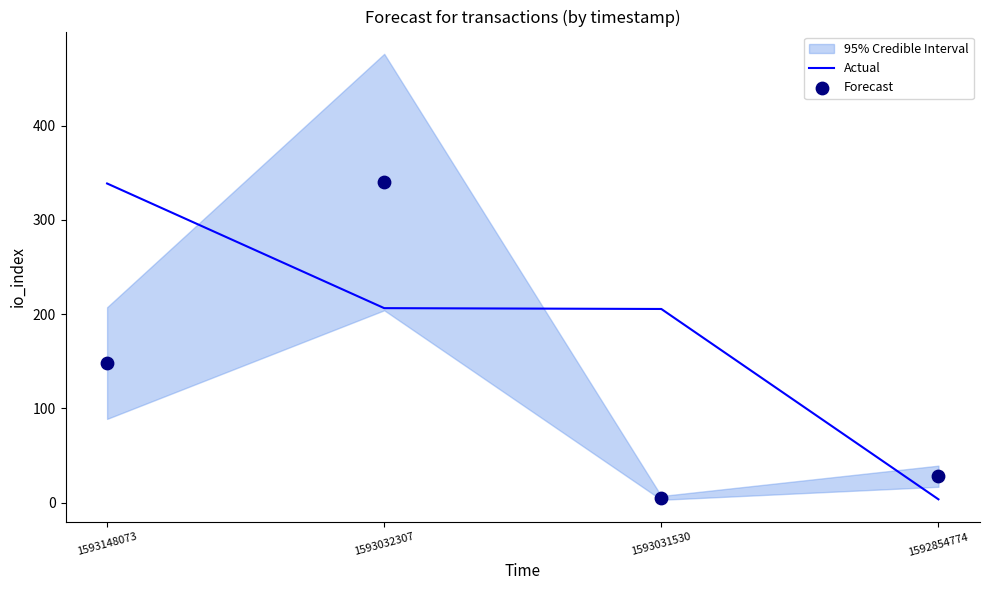

Which series has the largest total across all categories?

Actual